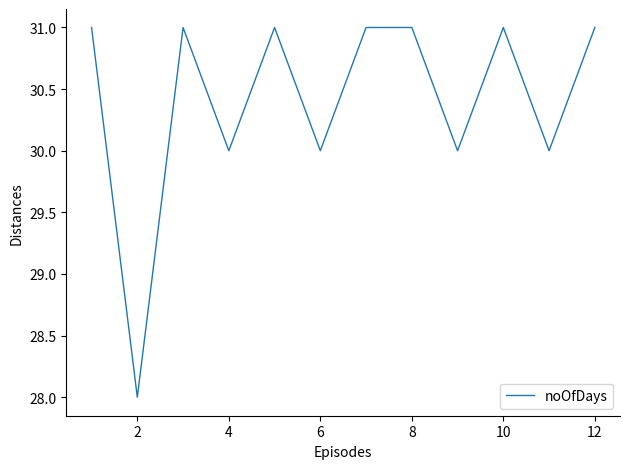

What is the difference between the maximum and minimum values?

3